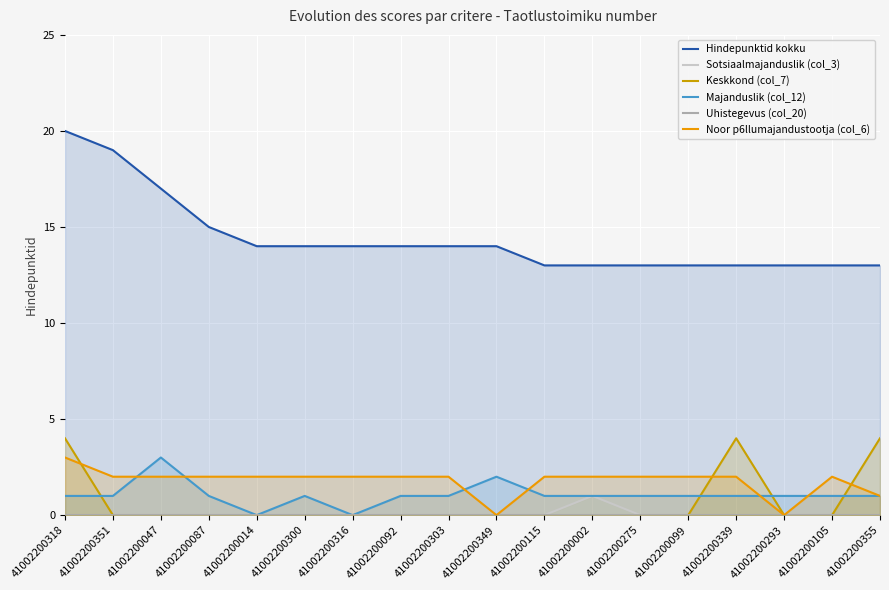

The Noor p6llumajandustootja (col_6) series shows 2 at 41002200014. True or false?

True